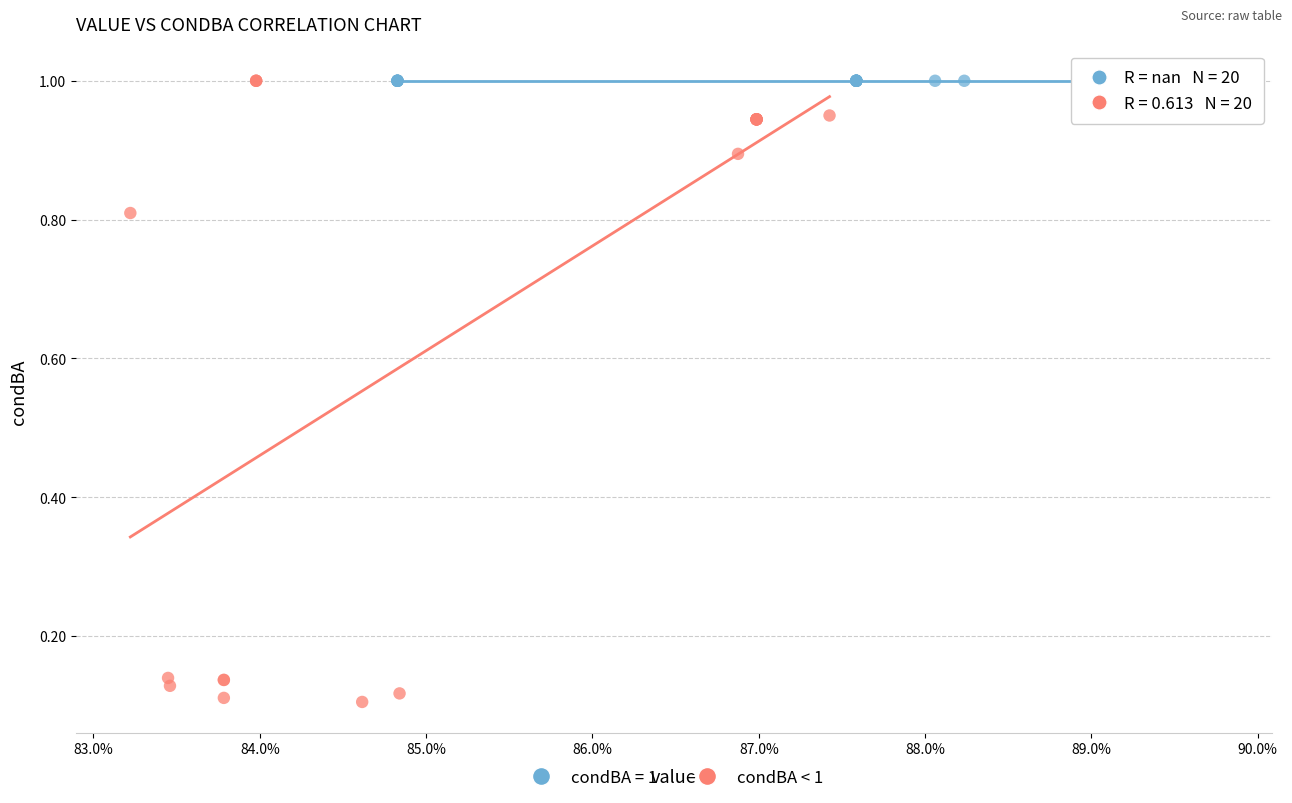

Which series reaches the minimum Y coordinate?

condBA < 1